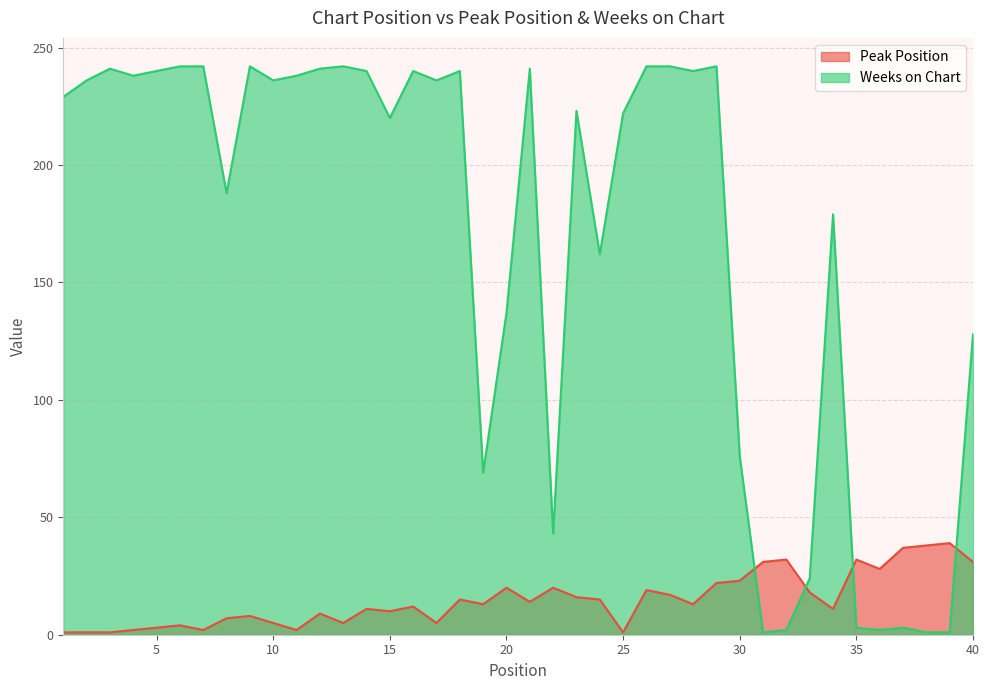

How many times do Weeks on Chart and Peak Position cross each other?

4